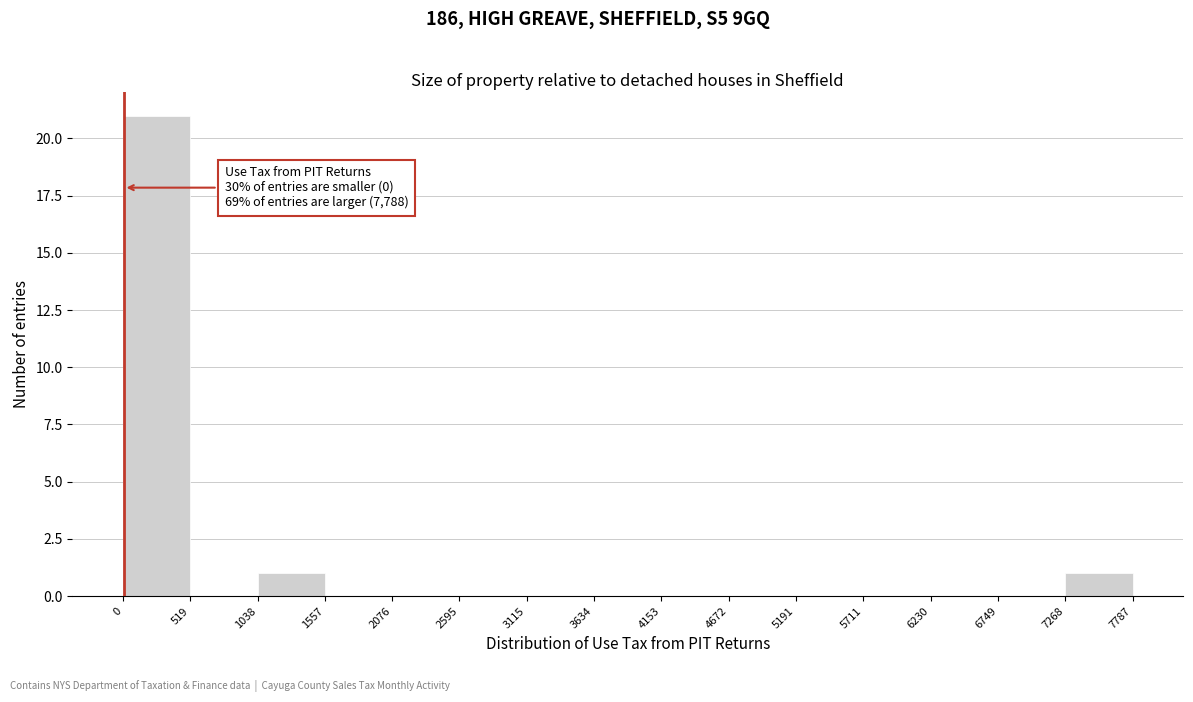

Over which range of the x-axis is the bar tallest?

0 to 519